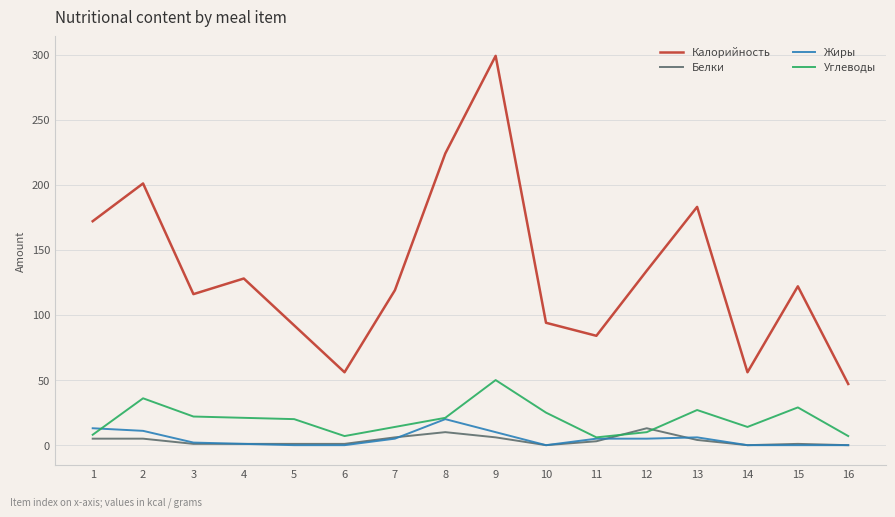

What is the difference between the maximum and second lowest values in the Жиры series?

20